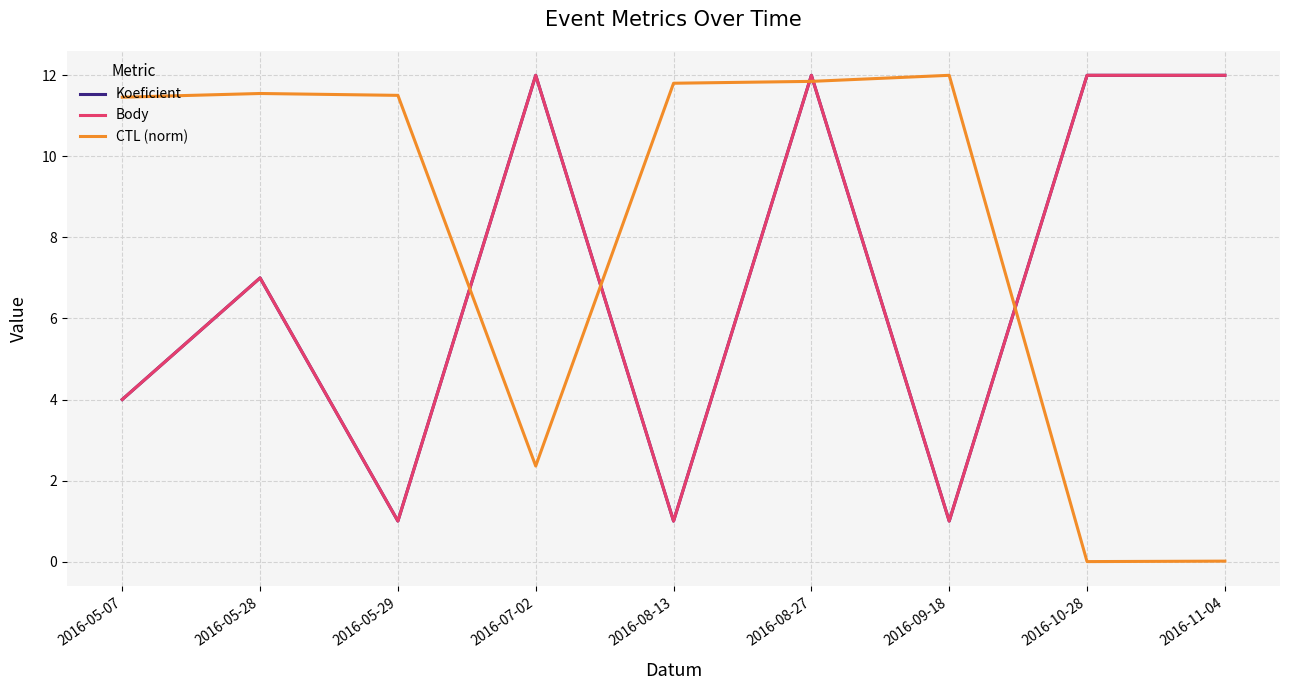

At which category does the chart reach its minimum across all series?

2016-10-28